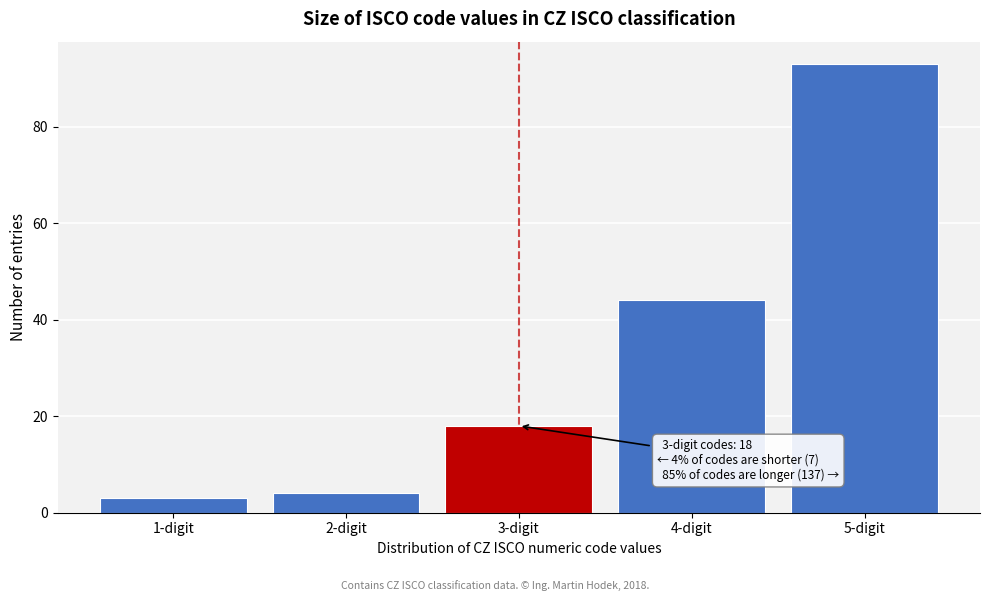

Reading left to right, transcribe all the data shown in this chart.

3	4	18	44	93